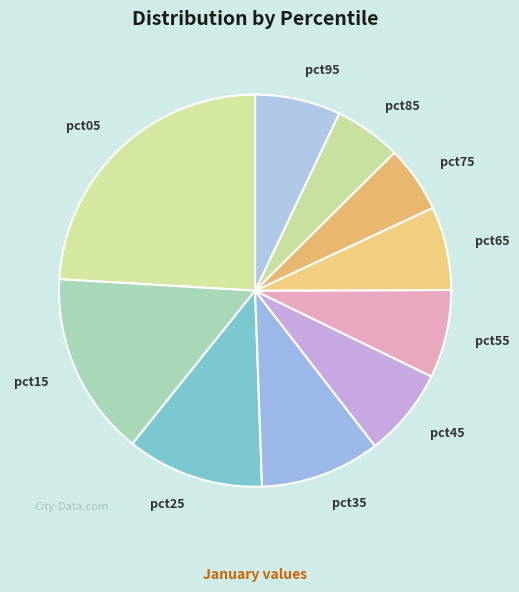

Count the number of slices in the pie.

10